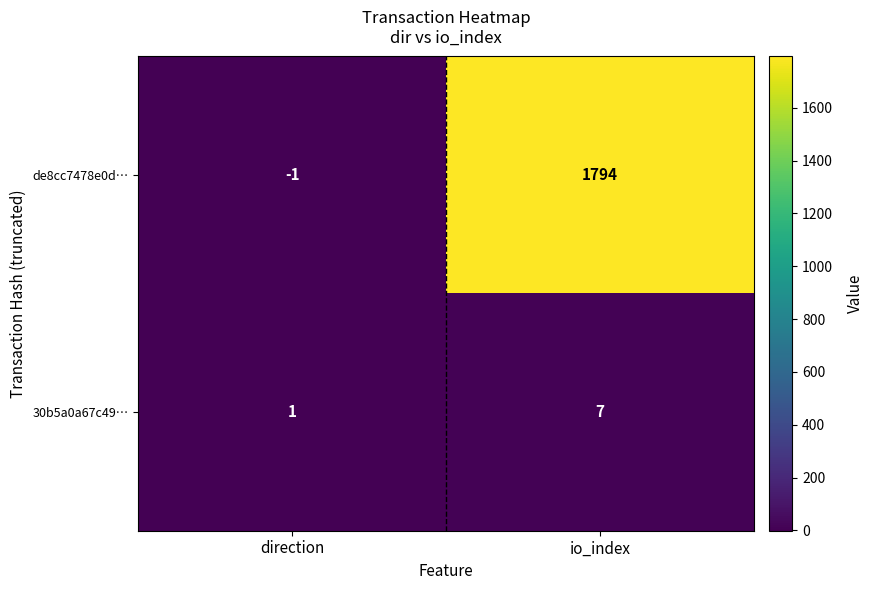

Rank the series by their average value, from highest to lowest.

de8cc7478e0d…, 30b5a0a67c49…